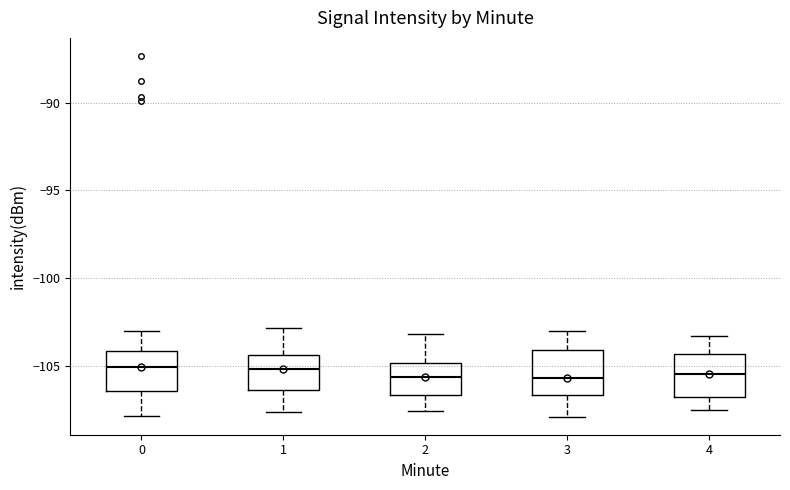

Reading left to right, read every box against the y-axis: the position of its median line, the range the box covers, and the ends of its whiskers. The values are not printed on the chart, so give them approximately, as read against the axis.

0: median -105.0, box -106.5 to -104.0, whiskers -108.0 to -103.0
1: median -105.0, box -106.5 to -104.5, whiskers -107.5 to -103.0
2: median -105.5, box -106.5 to -105.0, whiskers -107.5 to -103.0
3: median -105.5, box -106.5 to -104.0, whiskers -108.0 to -103.0
4: median -105.5, box -106.5 to -104.5, whiskers -107.5 to -103.5